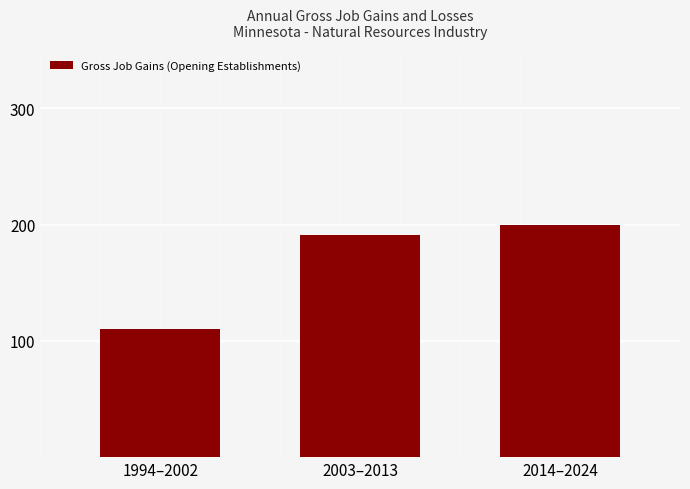

What is the maximum value shown in the chart?

200